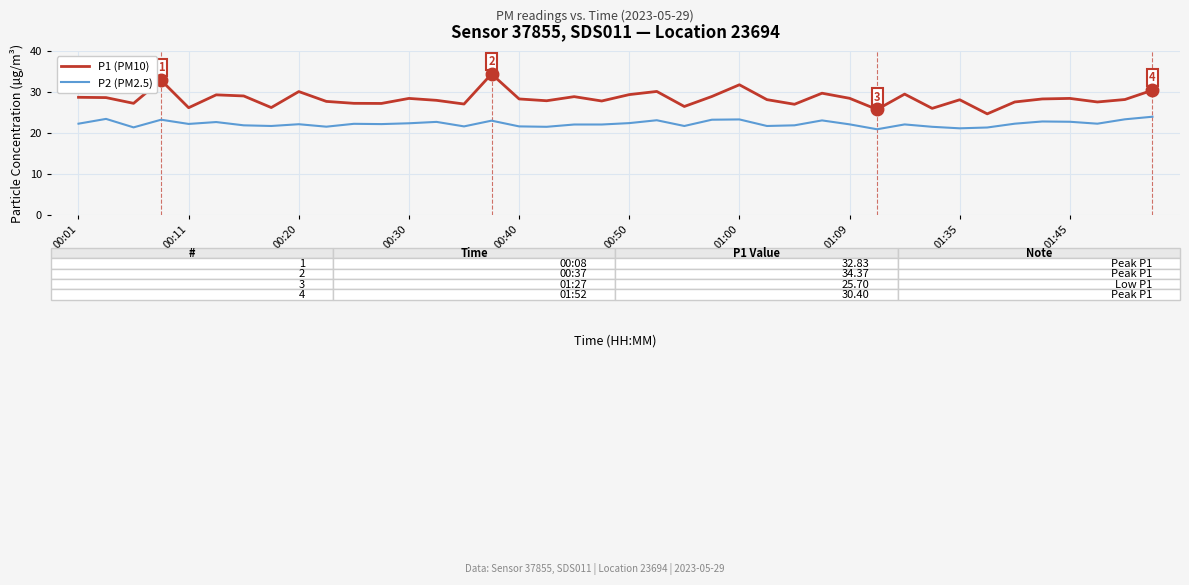

True or false: P1 (PM10) and P2 (PM2.5) cross at least once.

False